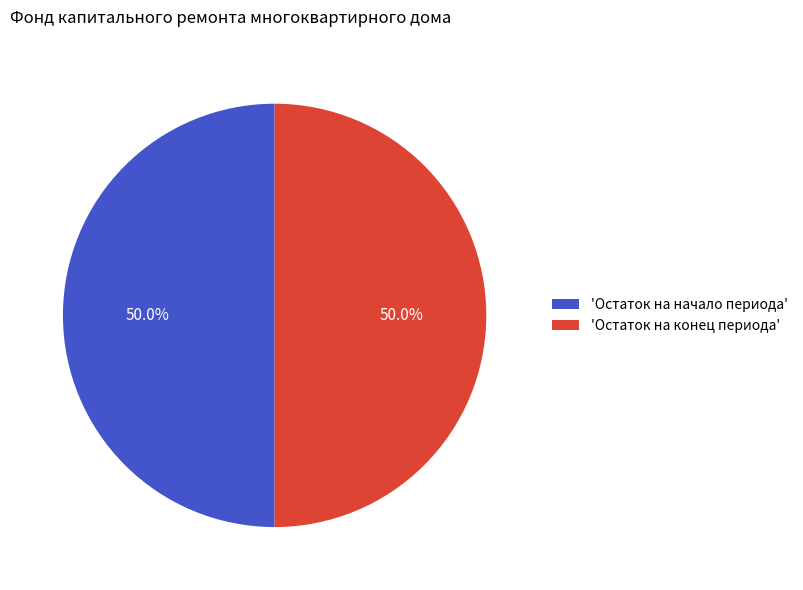

Approximately how many times larger is the value at 'Остаток на конец периода' compared to 'Остаток на начало периода'?

1.0